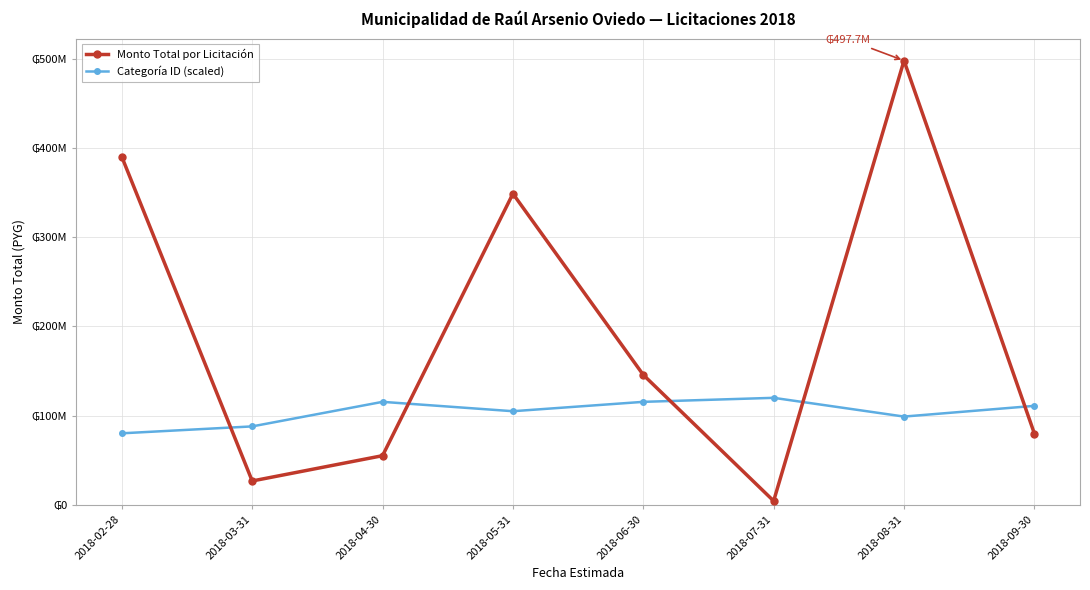

Does the chart display data point markers on the line(s)?

Yes